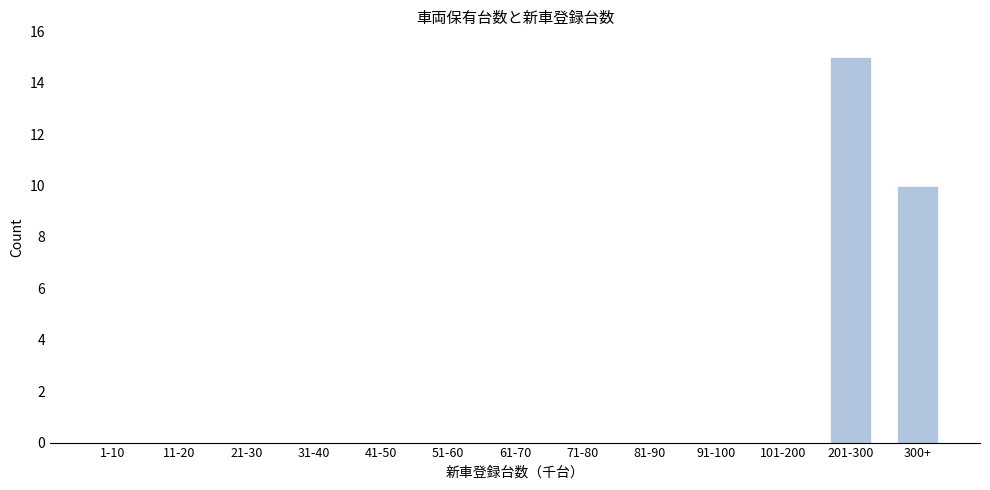

Reading right to left, list all the values displayed in this chart.

300+=10	201-300=15	101-200=0	91-100=0	81-90=0	71-80=0	61-70=0	51-60=0	41-50=0	31-40=0	21-30=0	11-20=0	1-10=0